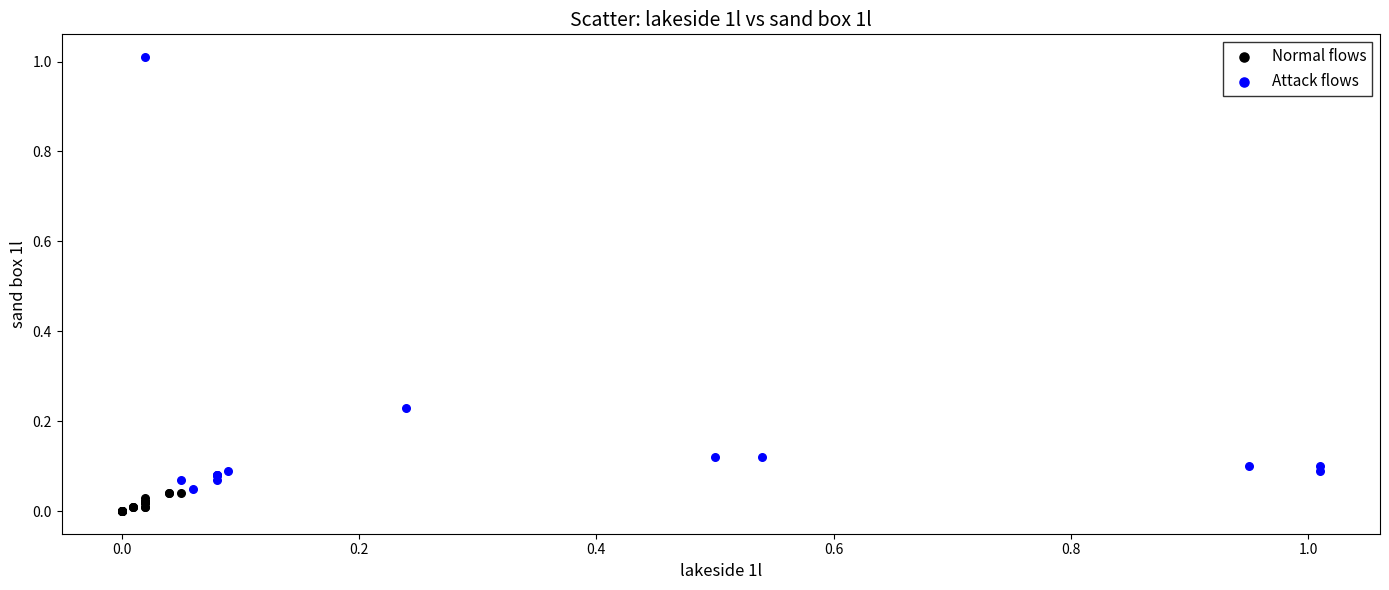

Which series contains the highest Y value?

Attack flows